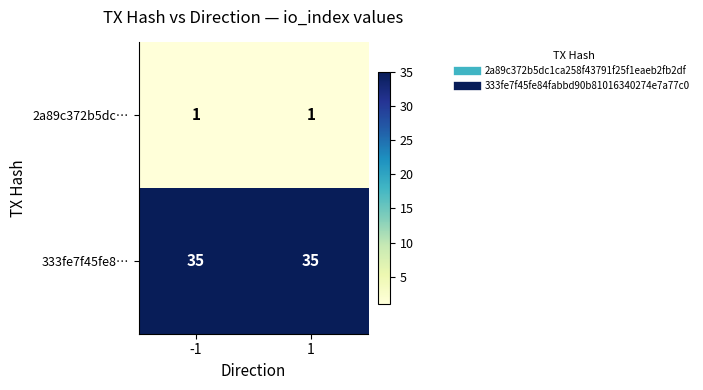

What is the approximate value of 333fe7f45fe8… at 1?

35